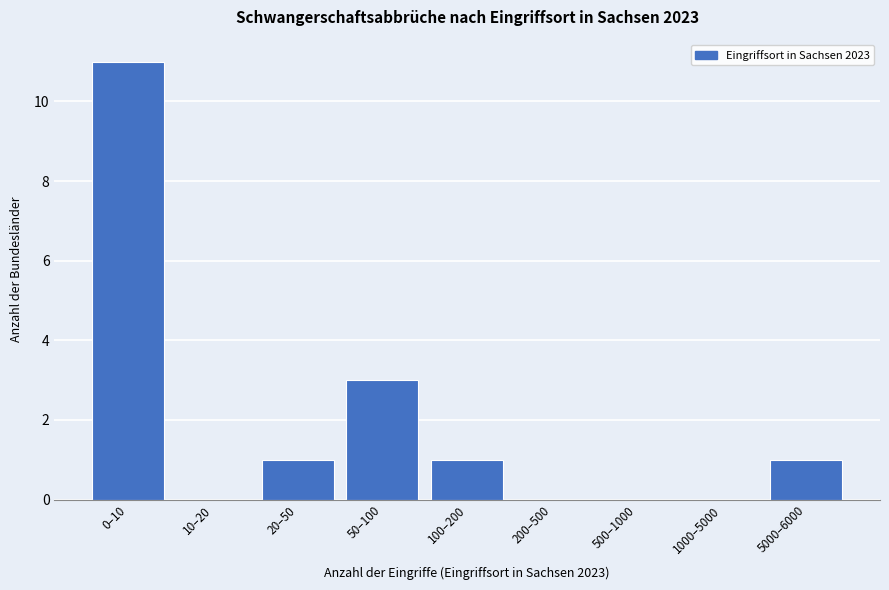

Reading right to left, what are all the values shown in this chart?

5000–6000=1	1000–5000=0	500–1000=0	200–500=0	100–200=1	50–100=3	20–50=1	10–20=0	0–10=11